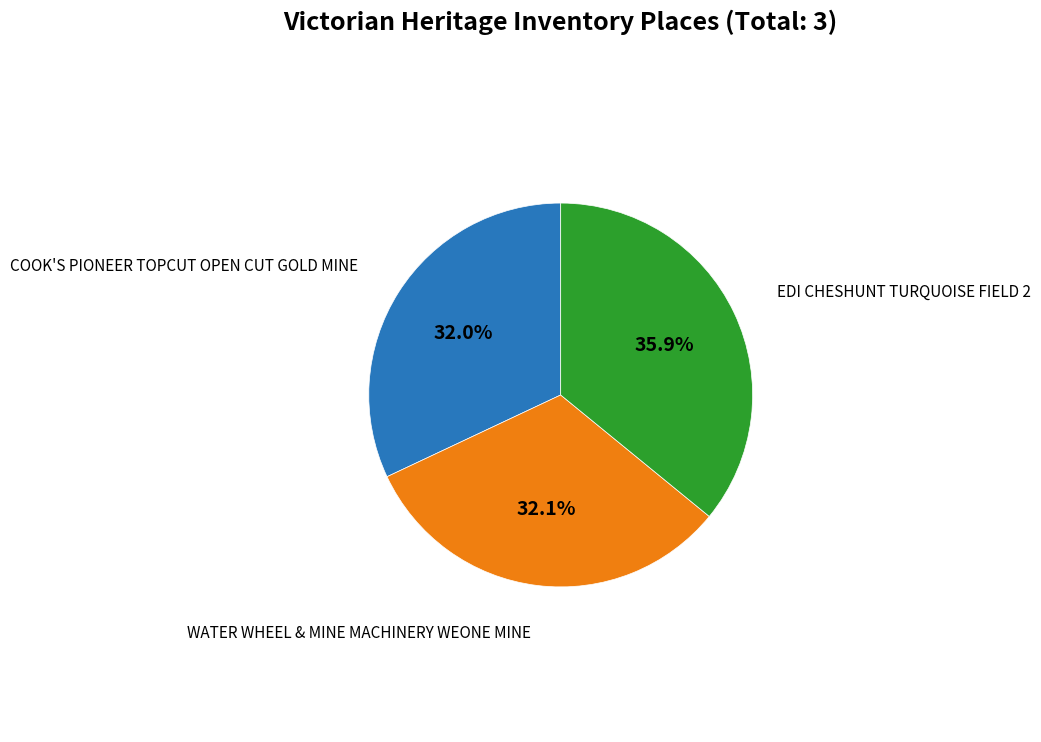

To the nearest percent, what is the difference between the largest and smallest slice percentages?

4%